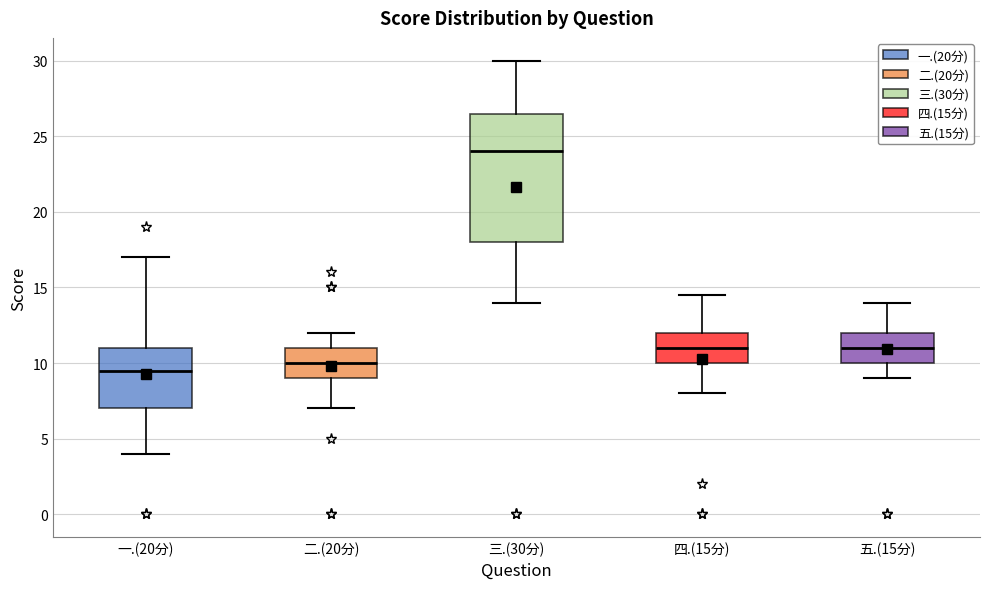

Reading left to right, transcribe this box plot: for each box, give where its median line is, the range the box spans, and where its two whiskers end, as read against the y-axis. The values are not printed on the chart, so give them approximately, as read against the axis.

一.(20分): median 9.5, box 7.0 to 11.0, whiskers 4.0 to 17.0
二.(20分): median 10.0, box 9.0 to 11.0, whiskers 7.0 to 12.0
三.(30分): median 24.0, box 18.0 to 26.5, whiskers 14.0 to 30.0
四.(15分): median 11.0, box 10.0 to 12.0, whiskers 8.0 to 14.5
五.(15分): median 11.0, box 10.0 to 12.0, whiskers 9.0 to 14.0